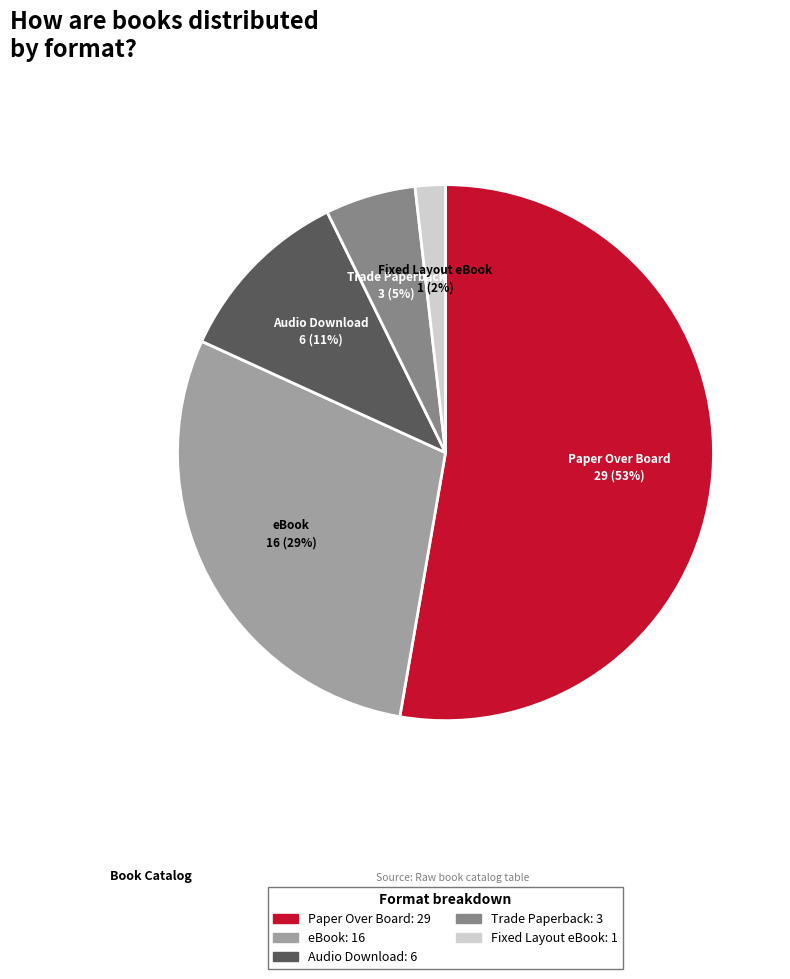

Count the number of slices in the pie.

5